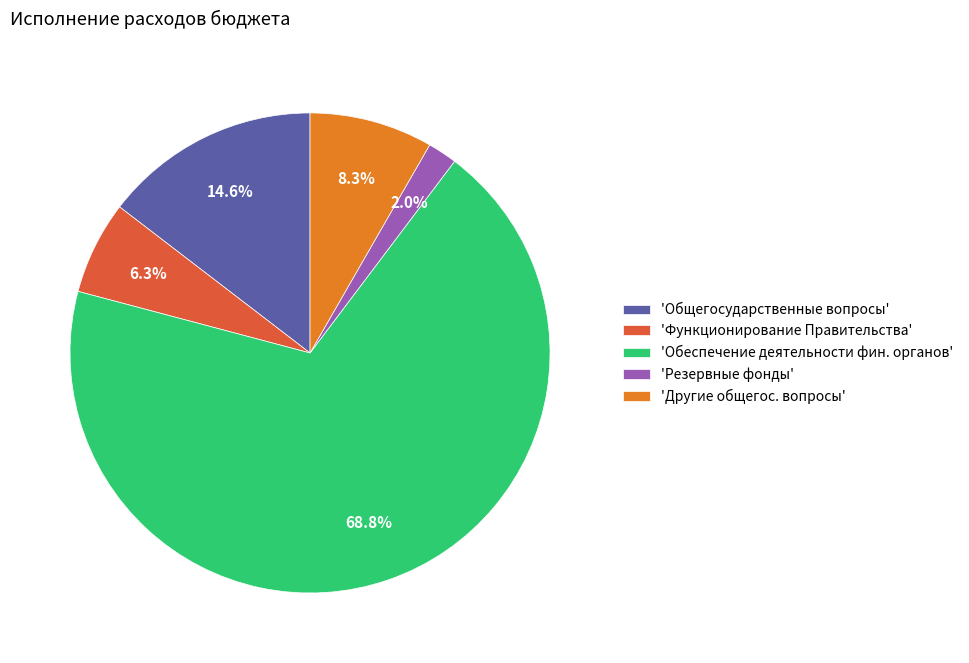

Which has a higher value, 'Обеспечение деятельности фин. органов' or 'Функционирование Правительства'?

'Обеспечение деятельности фин. органов'